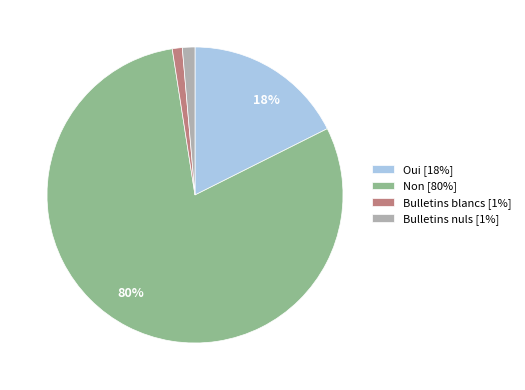

Is there a majority slice in this chart?

Yes